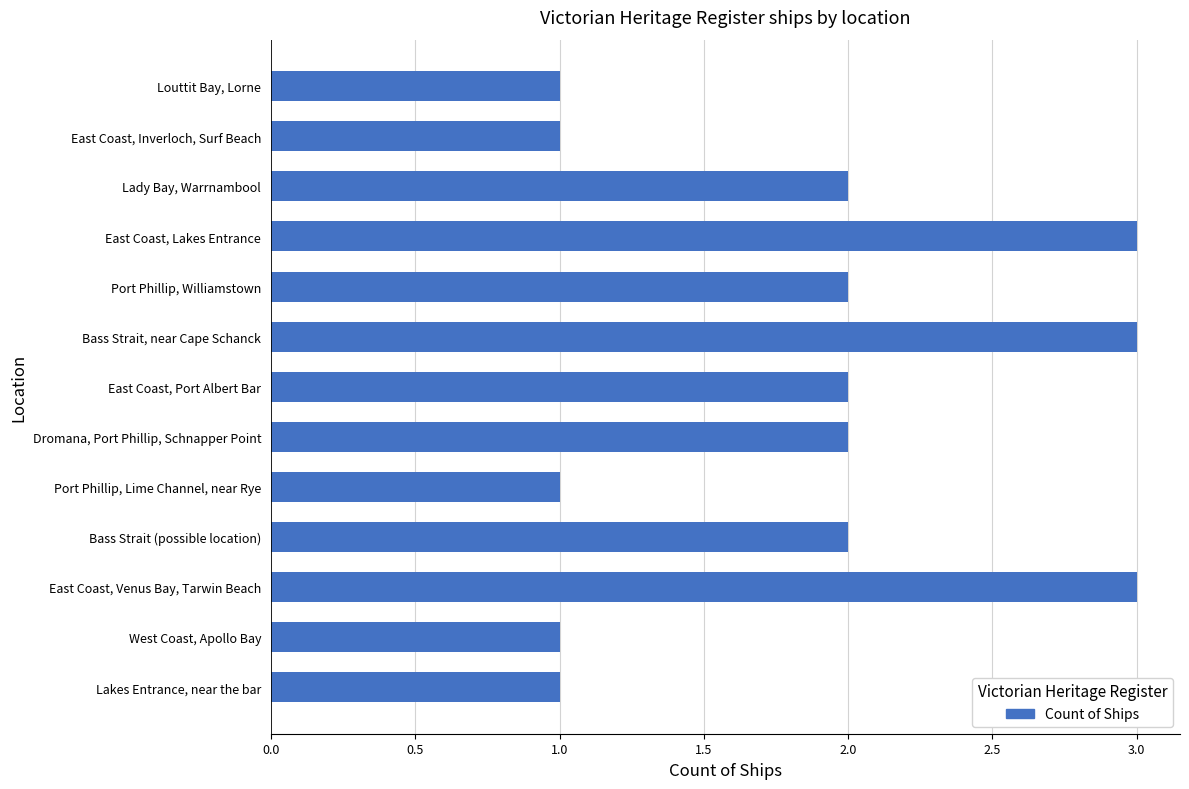

True or false: the data shows 2 at East Coast, Lakes Entrance.

False